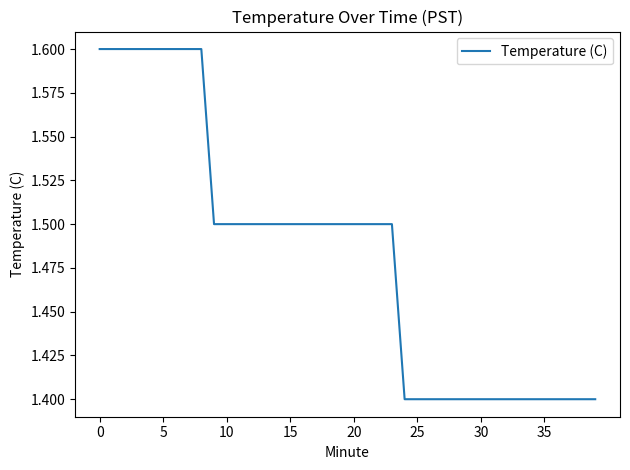

What is the greatest value displayed?

1.6